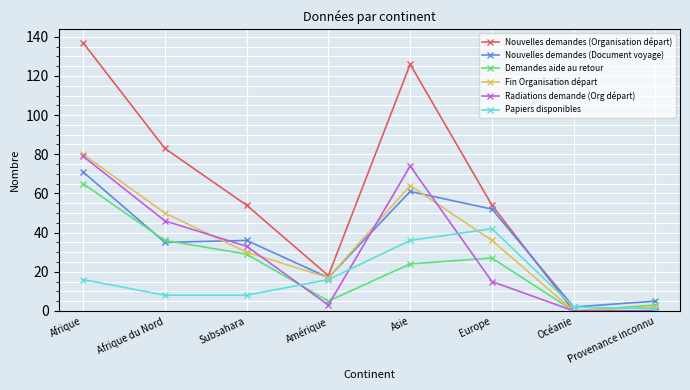

What is the label of the 1st point from the left?

Afrique